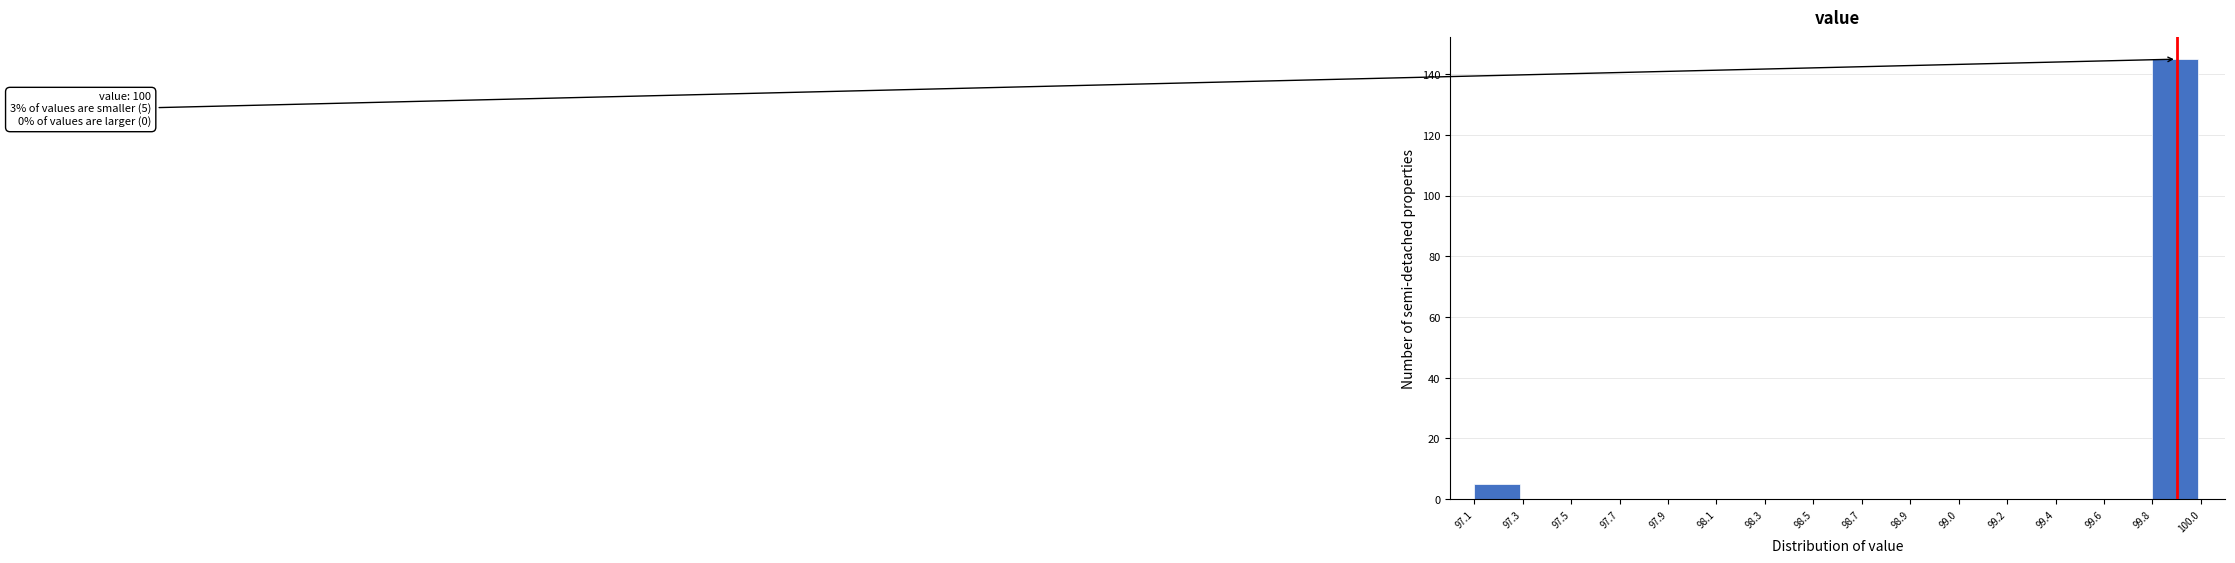

Reading left to right, extract all data points from this chart.

97.1=5	97.3=0	97.5=0	97.7=0	97.9=0	98.1=0	98.3=0	98.5=0	98.7=0	98.9=0	99.0=0	99.2=0	99.4=0	99.6=0	99.8=145